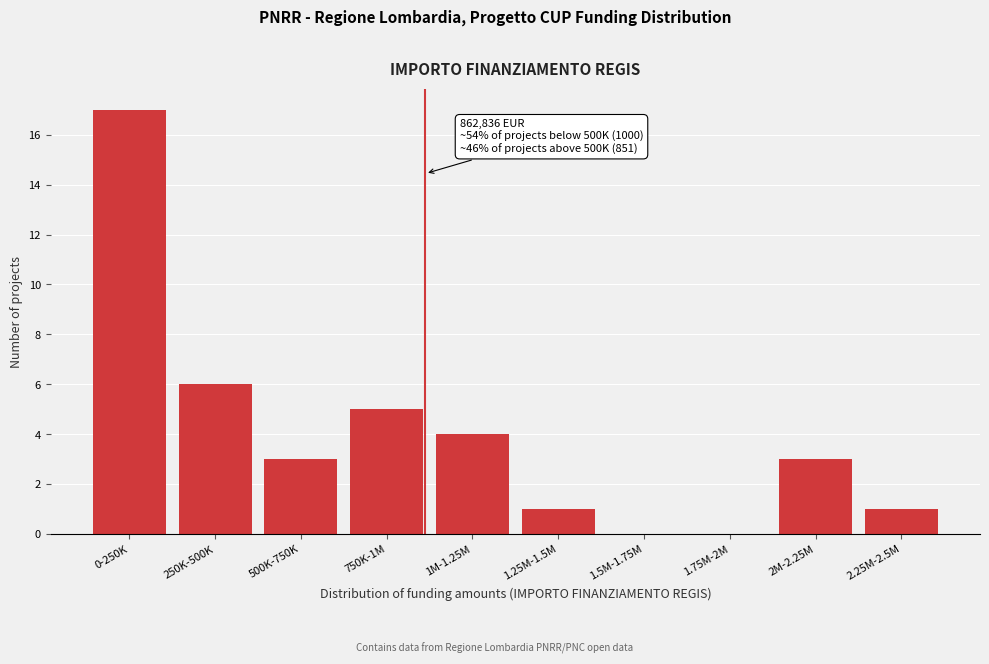

Reading left to right, what are all the values shown in this chart?

0-250K=17	250K-500K=6	500K-750K=3	750K-1M=5	1M-1.25M=4	1.25M-1.5M=1	1.5M-1.75M=0	1.75M-2M=0	2M-2.25M=3	2.25M-2.5M=1